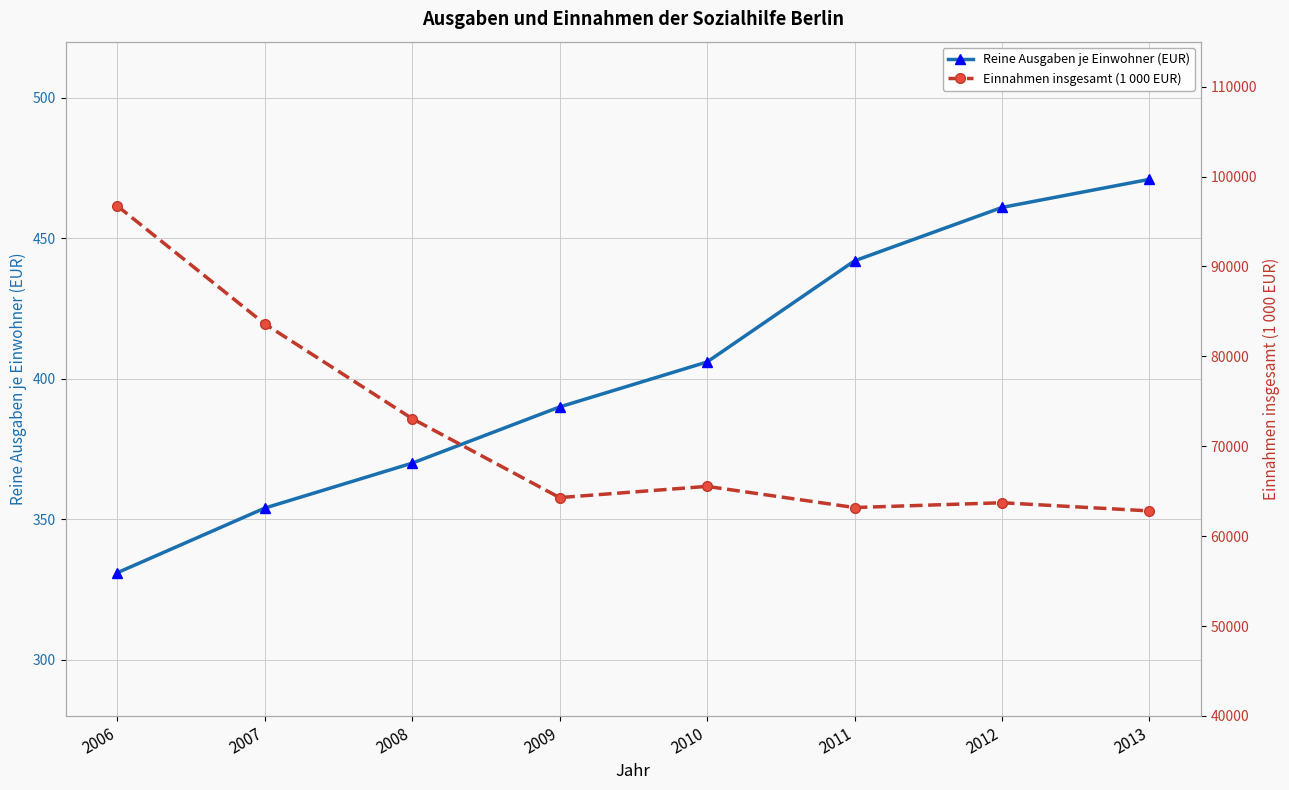

What is the smallest value displayed?

331